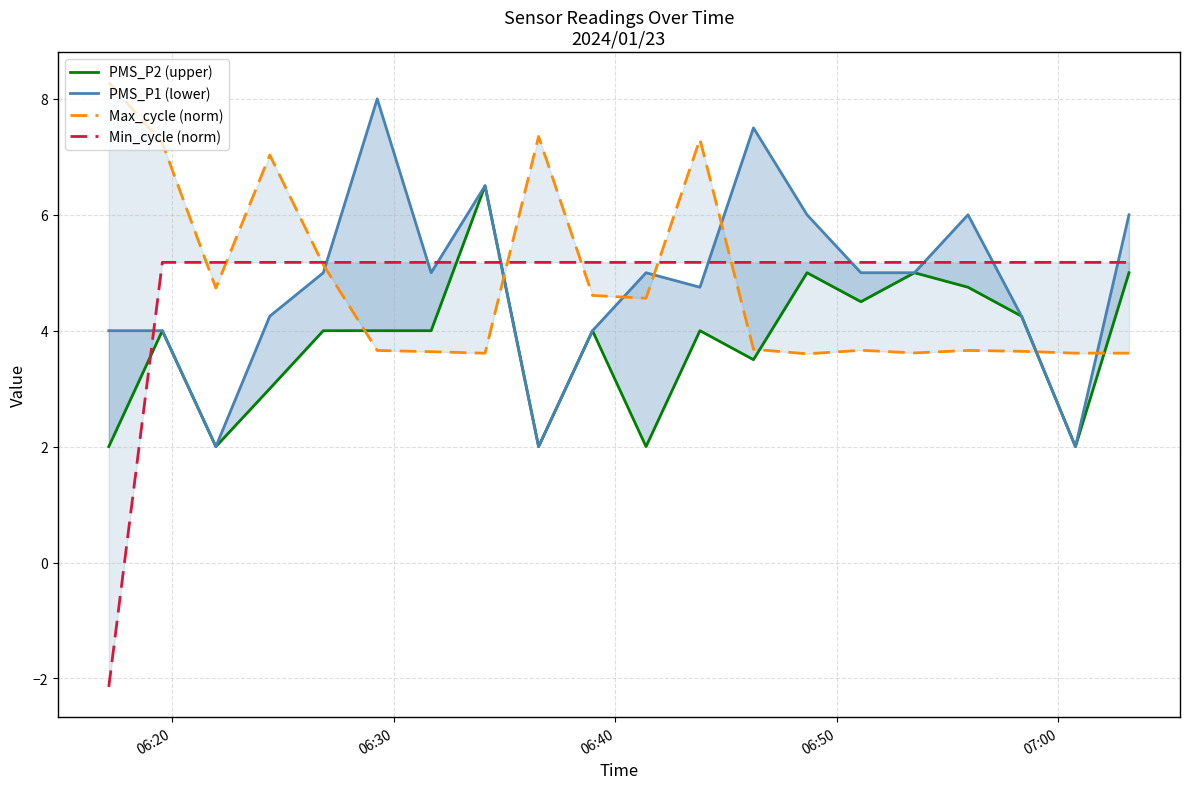

Which series has the largest range (max minus min)?

Min_cycle (norm)